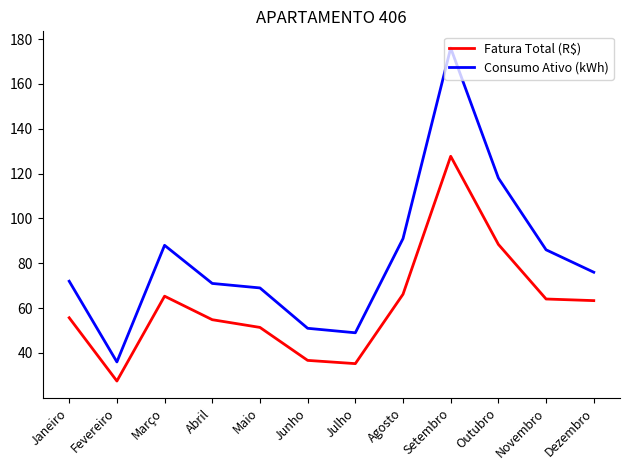

How many lines are shown in the chart?

2